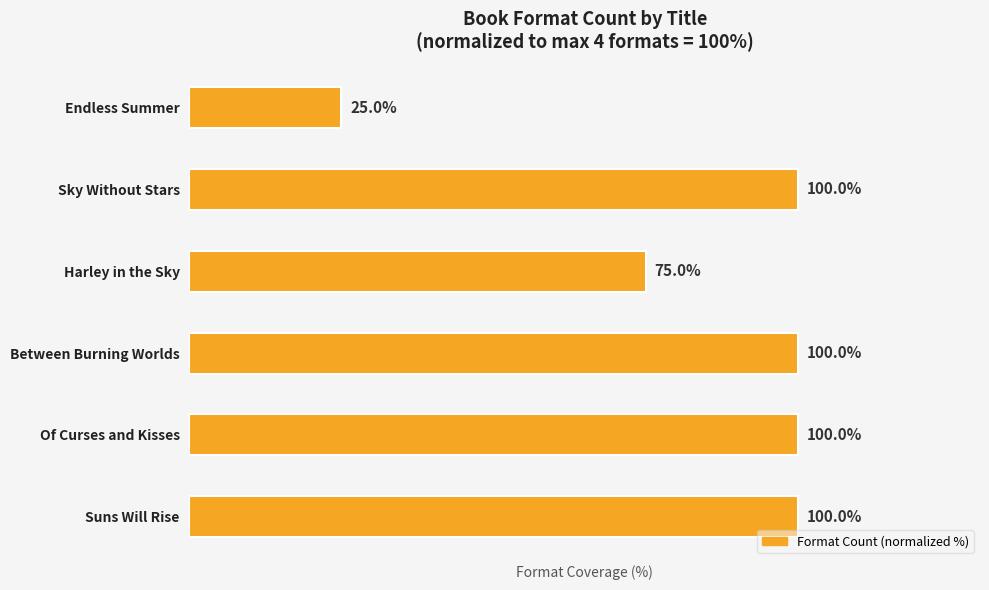

At which label is the value closest to 62?

Harley in the Sky